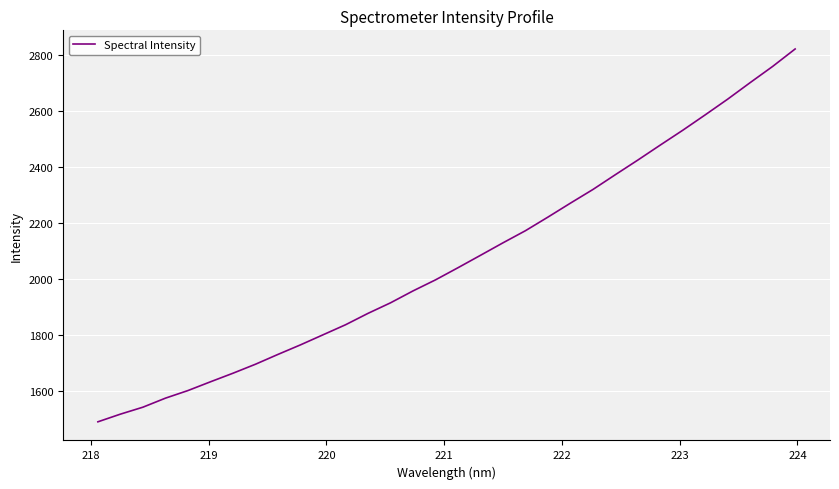

What is the minimum value shown in the chart?

1489.6